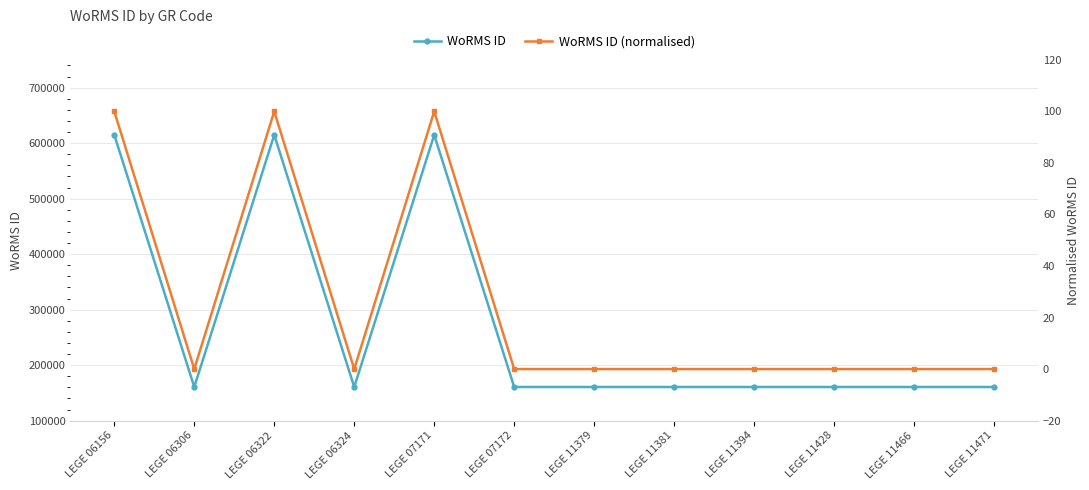

Between LEGE 07171 and LEGE 11379, which series saw the biggest shift?

WoRMS ID